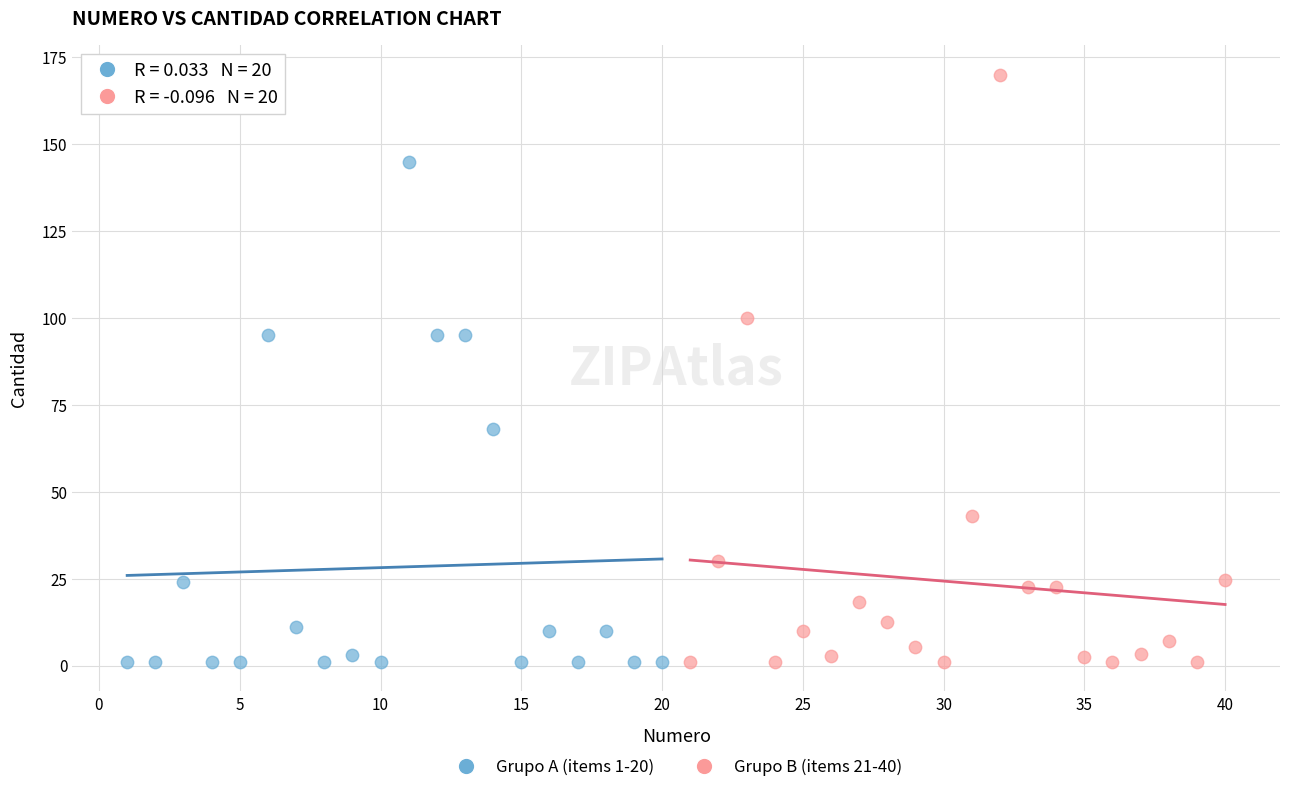

Which series has the widest spread of Y values?

Grupo B (items 21-40)